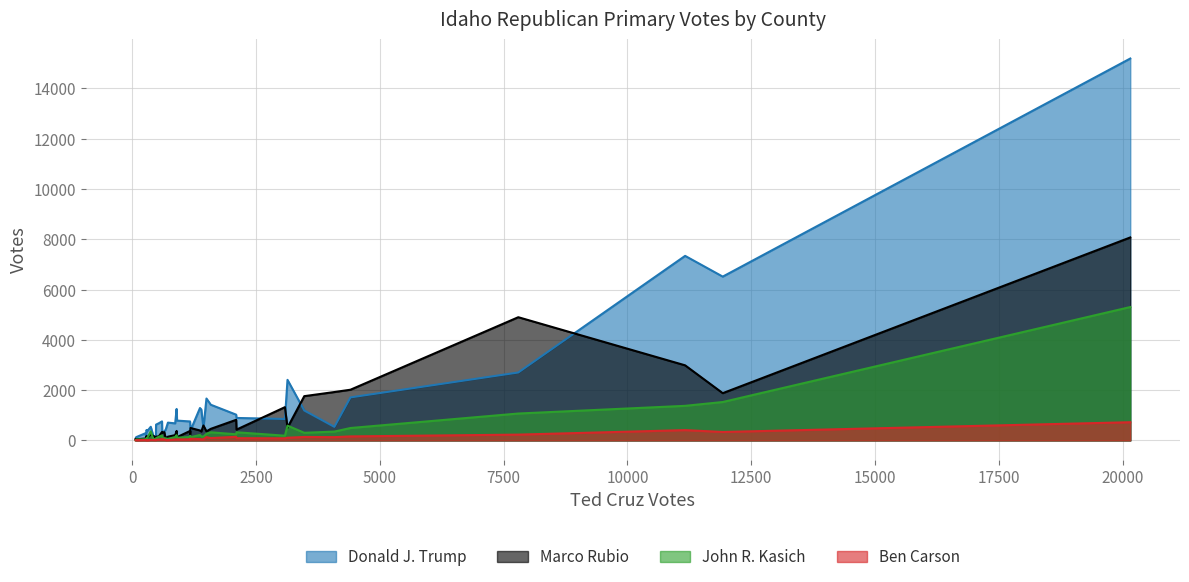

Is the value of John R. Kasich at Caribou greater than the value of Donald J. Trump at Latah?

No